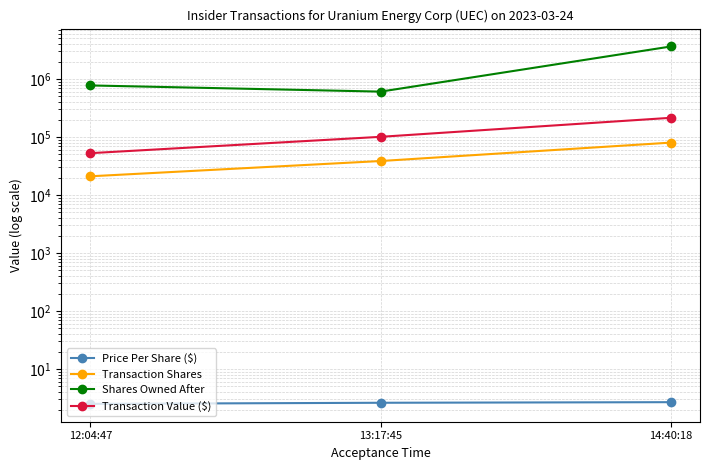

At 12:04:47, list the series in order from smallest to largest.

Price Per Share ($), Transaction Shares, Transaction Value ($), Shares Owned After